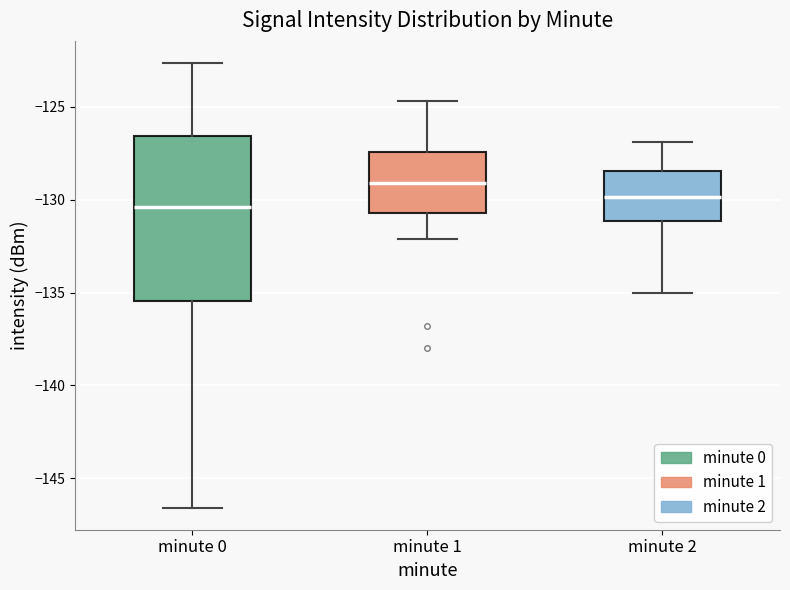

Comparing the boxes themselves (not the whiskers), which one is the tallest?

minute 0